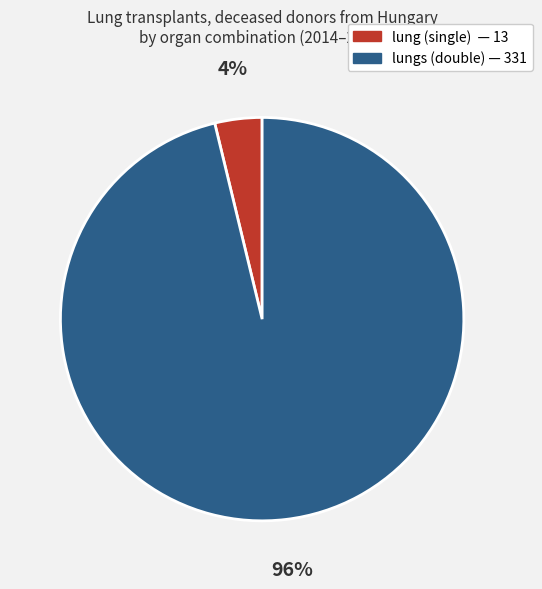

To the nearest percent, what is the difference between the largest and smallest slice percentages?

92%